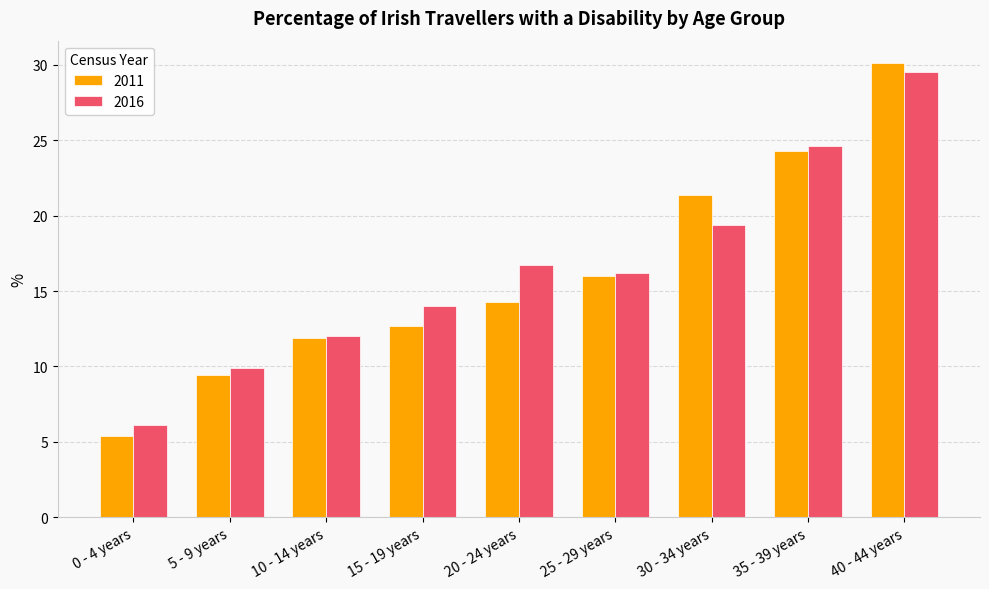

At which category does the chart reach its minimum across all series?

0 - 4 years